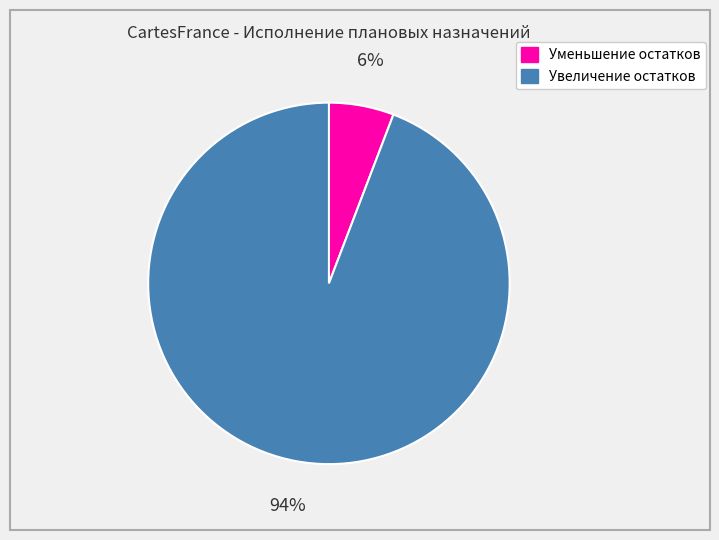

Is there a majority slice in this chart?

Yes